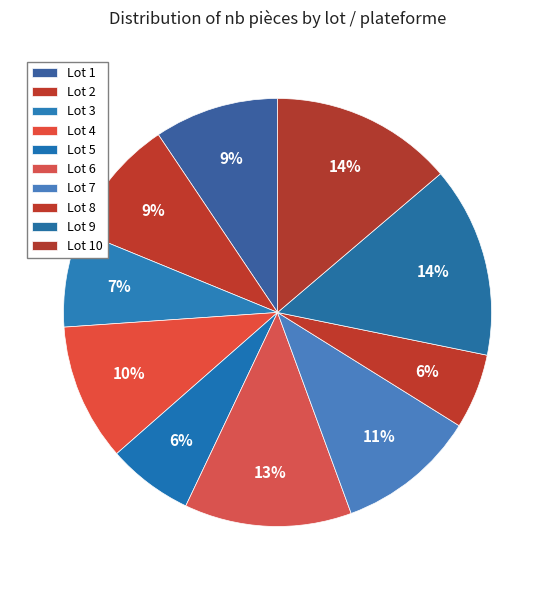

What is the change in value from Lot 3 to Lot 5?

-5